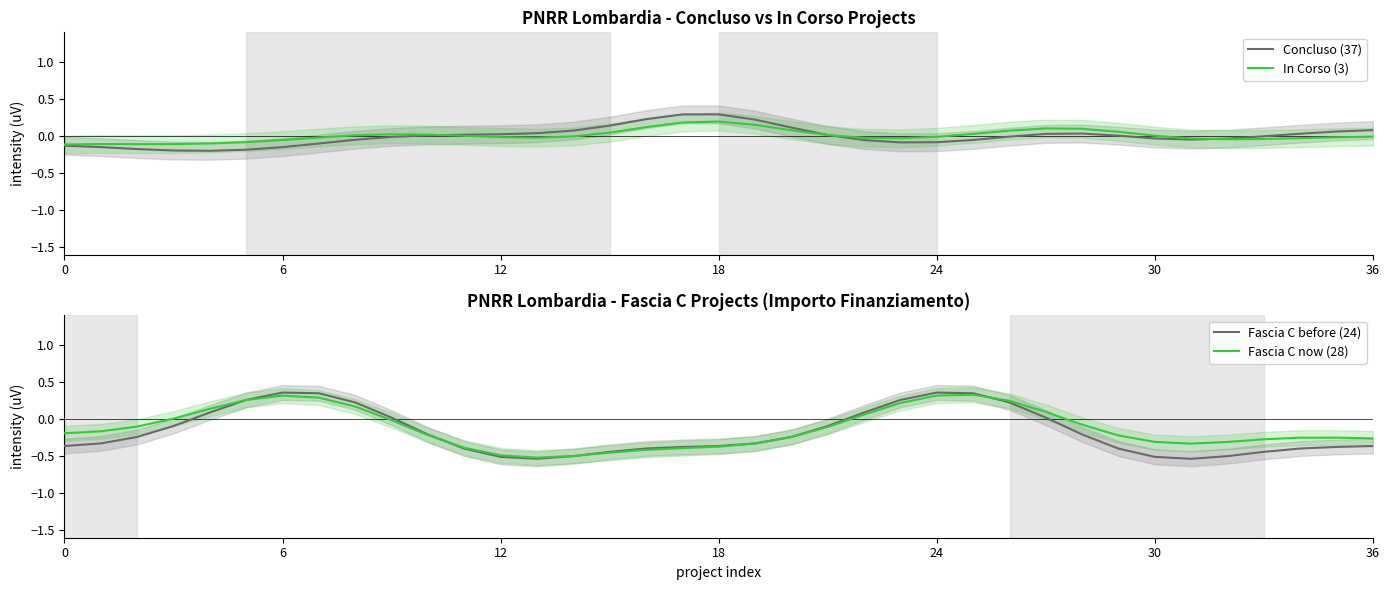

True or false: Concluso (37) and Fascia C now (28) cross at least once.

True